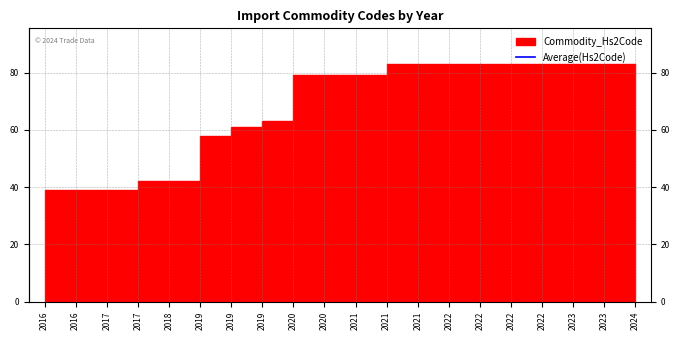

The Commodity_Hs6Code series shows 1462607 at 2022. True or false?

False